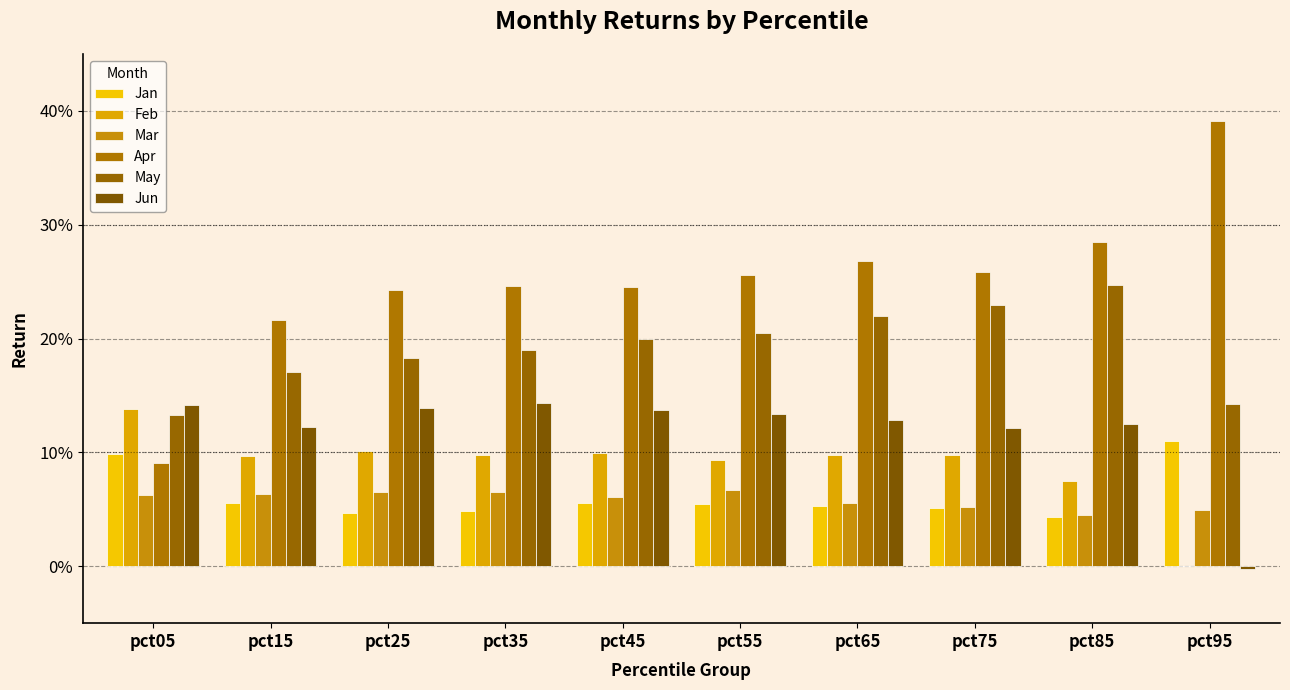

Reading right to left, what are all the values shown in this chart?

Jan: 0.1	0.0	0.1	0.1	0.1	0.1	0.0	0.0	0.1	0.1
Feb: 0.0	0.1	0.1	0.1	0.1	0.1	0.1	0.1	0.1	0.1
Mar: 0.0	0.0	0.1	0.1	0.1	0.1	0.1	0.1	0.1	0.1
Apr: 0.4	0.3	0.3	0.3	0.3	0.2	0.2	0.2	0.2	0.1
May: 0.1	0.2	0.2	0.2	0.2	0.2	0.2	0.2	0.2	0.1
Jun: -0.0	0.1	0.1	0.1	0.1	0.1	0.1	0.1	0.1	0.1